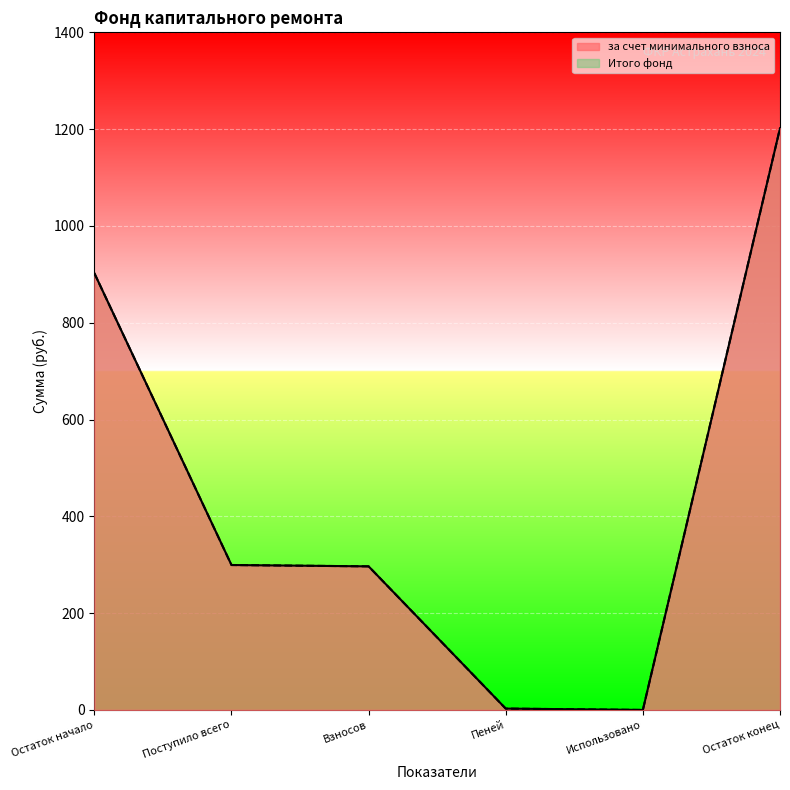

Is it true that за счет минимального взноса equals 1201.8 at Остаток конец?

True